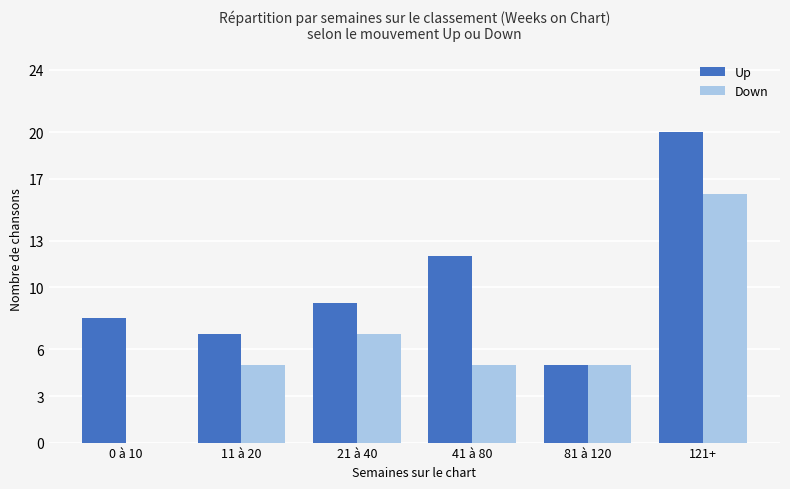

How many series are shown in this chart?

2